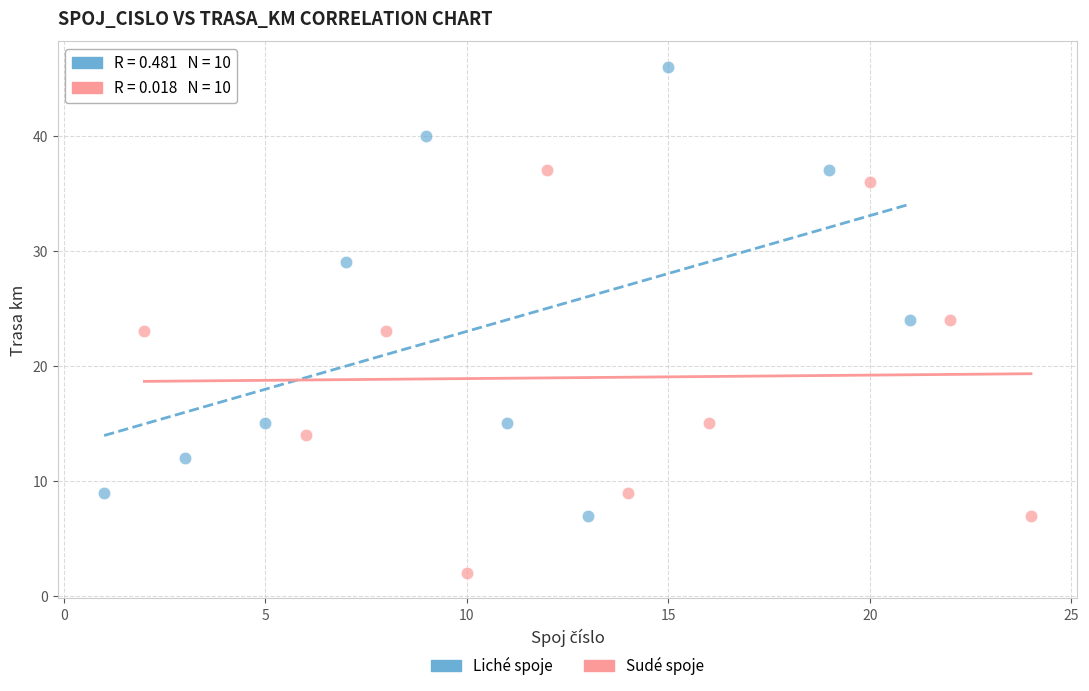

Which series contains the highest Y value?

Liché spoje